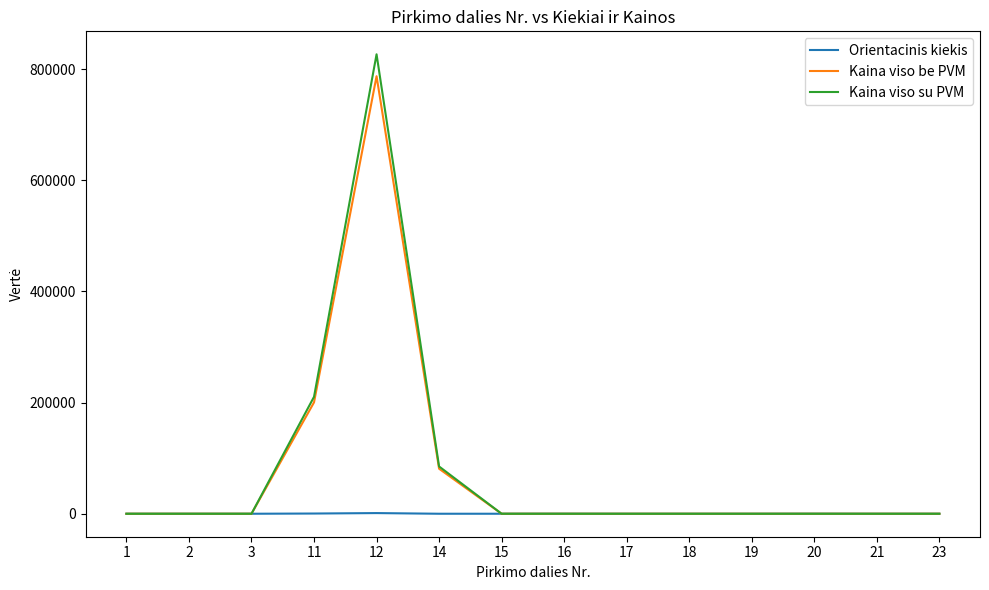

What is the maximum value shown in the chart?

826560